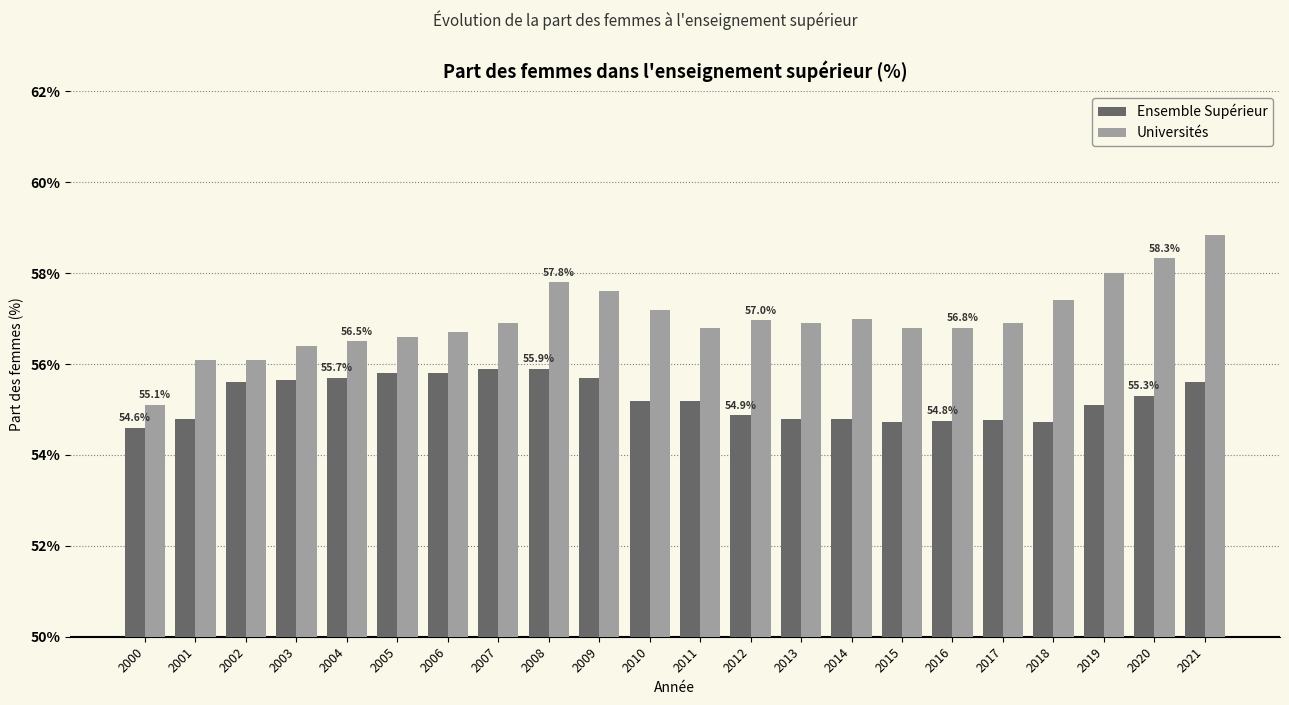

Which category has the lowest value in the Ensemble Supérieur series?

2000